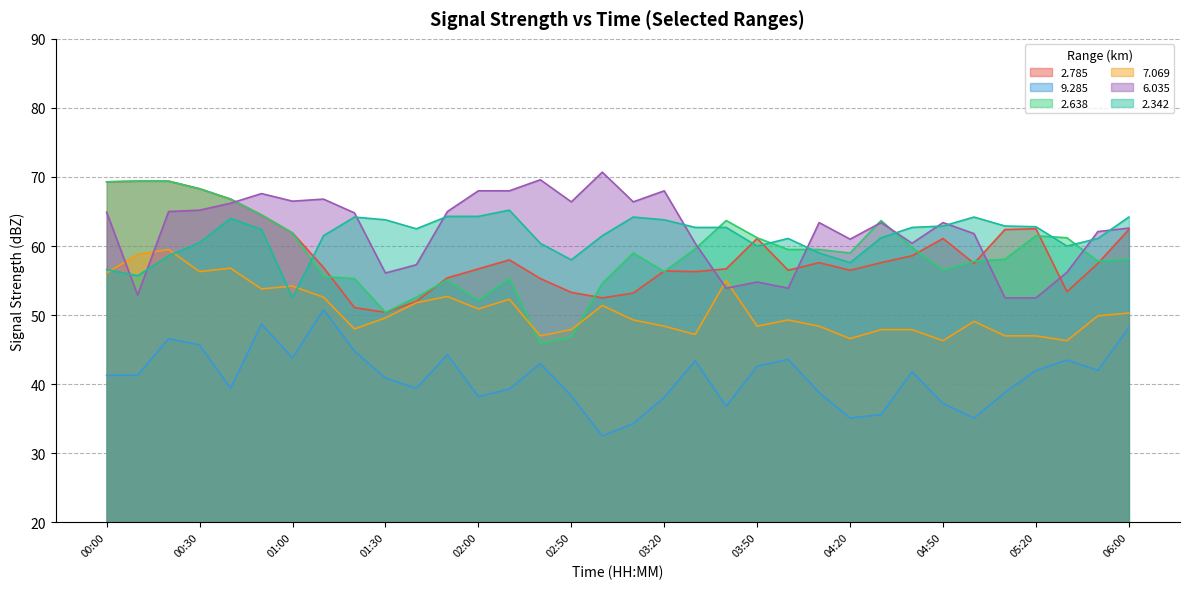

What is the total value across all series at 03:50?

328.1